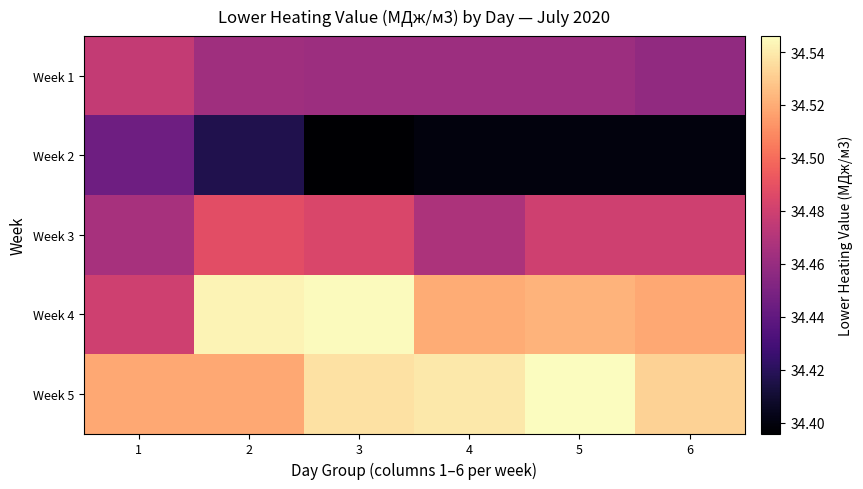

What is the difference between the highest and lowest values at 1?

0.1